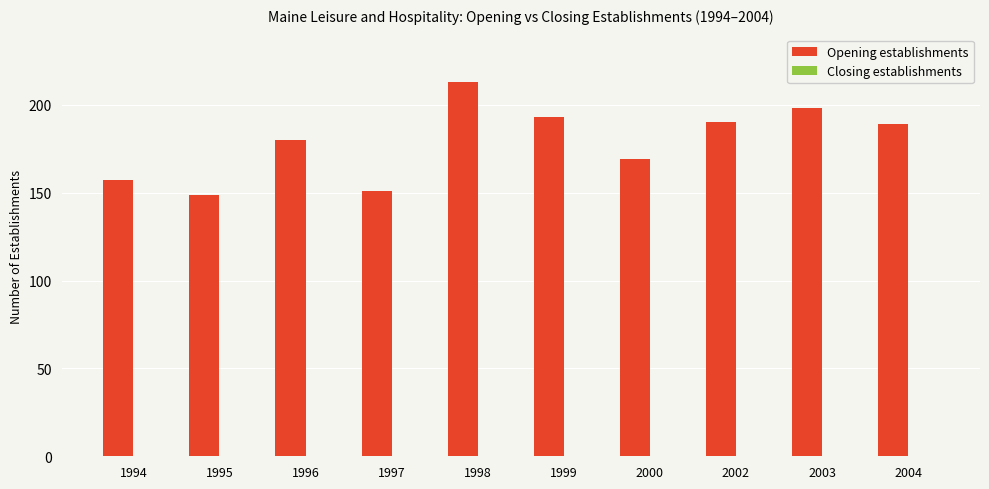

Which category has the highest value across all series?

1998